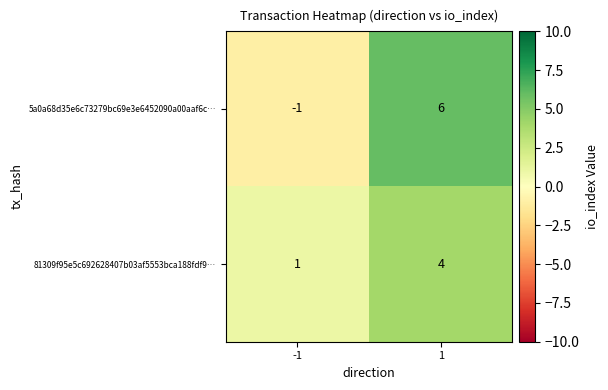

How many distinct data groups are displayed?

2